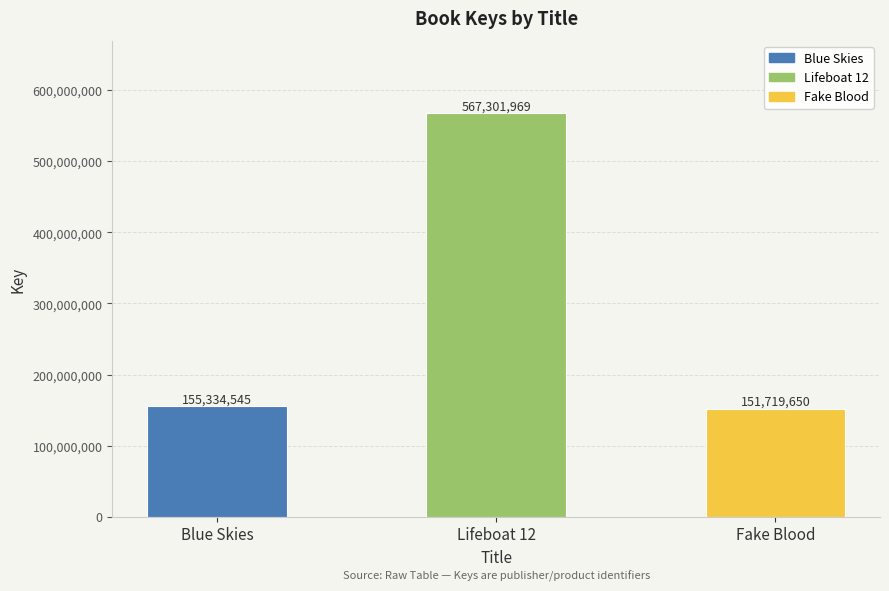

What is the change in value from Blue Skies to Lifeboat 12?

+411967424